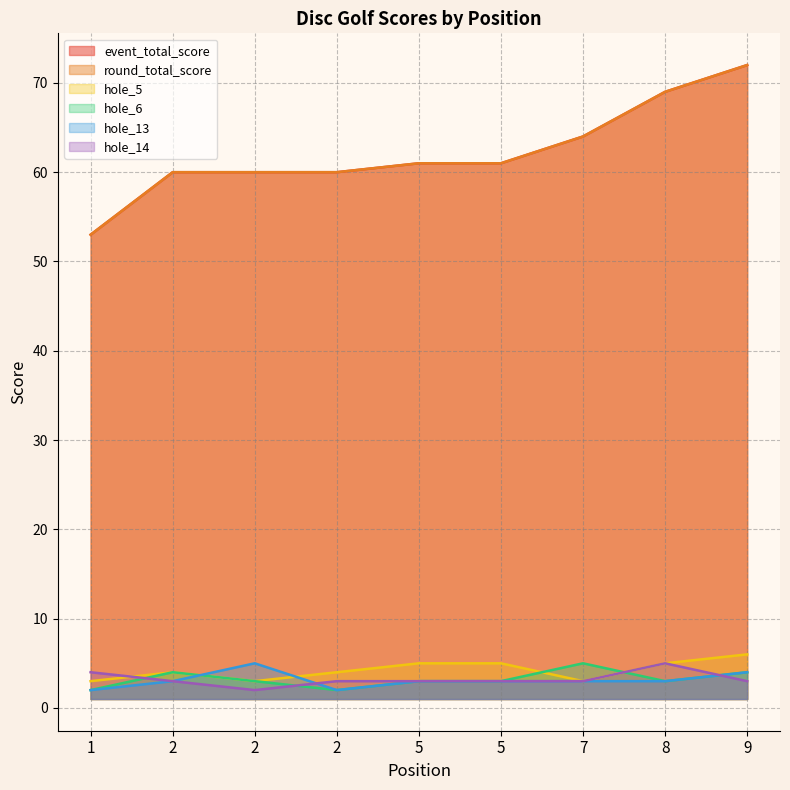

What is the smallest value displayed?

2